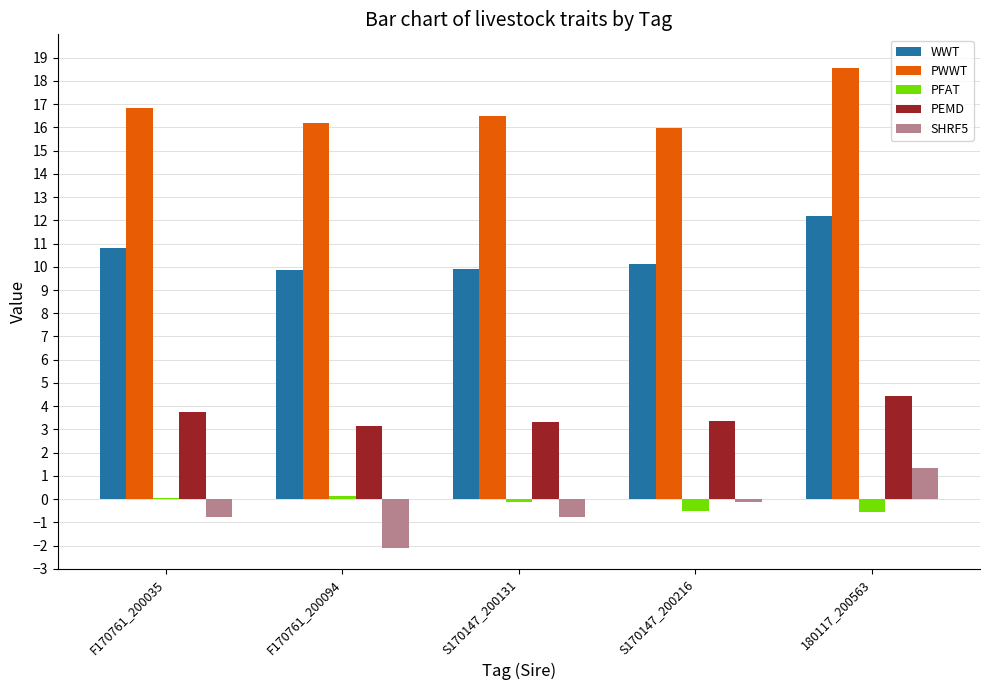

Which series has the largest total across all categories?

PWWT